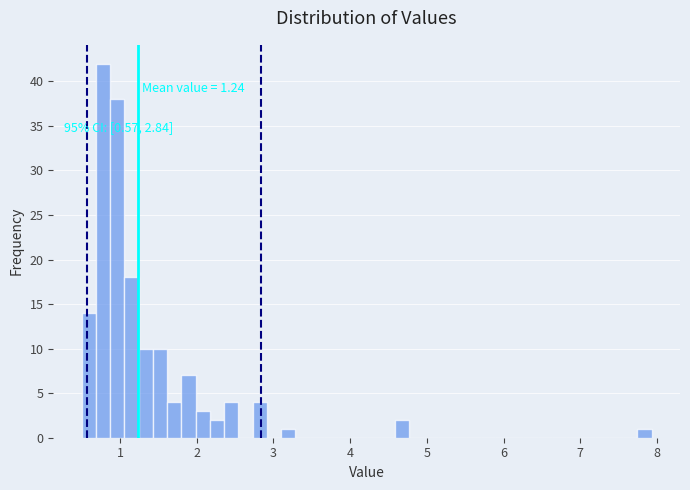

Around what value on the x-axis is the tallest bar? Give the approximate position of its centre, as read against the axis.

0.8